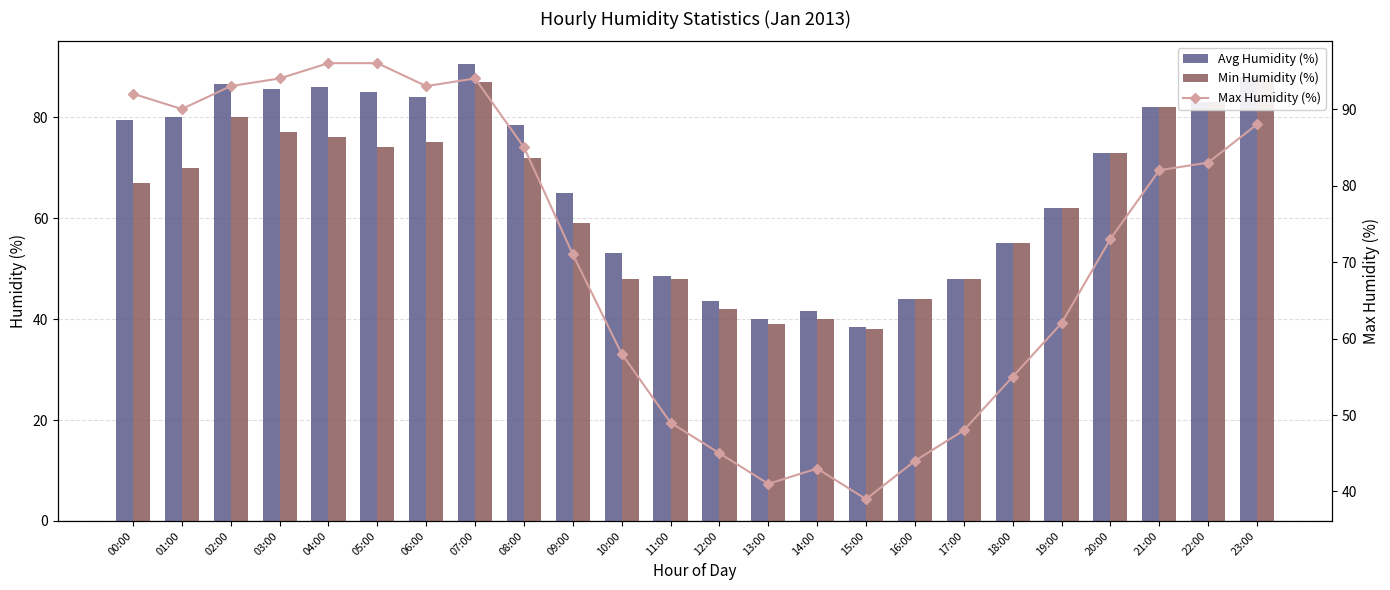

Is it true that Avg Humidity (%) equals 73.0 at 20:00?

True